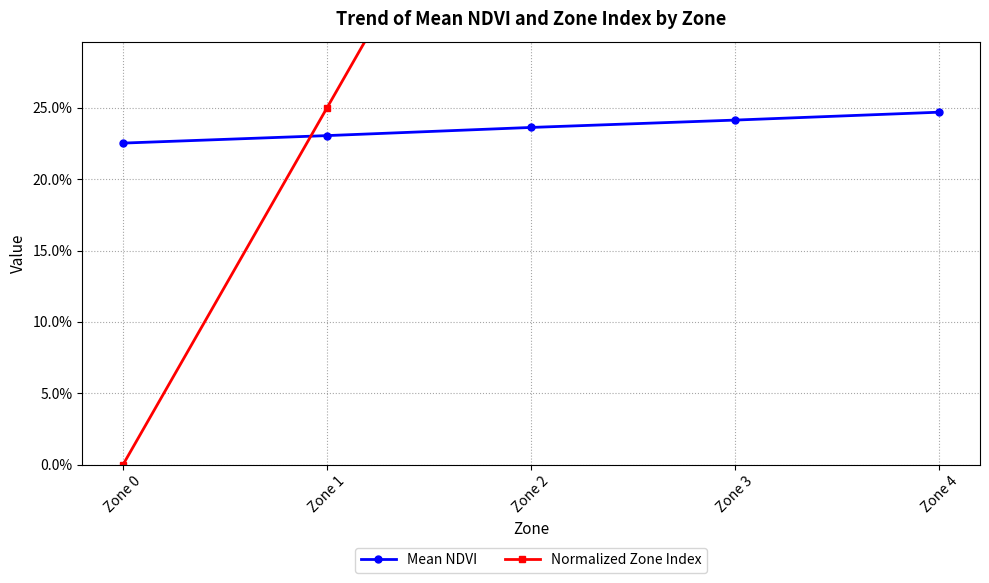

What is the value of the Normalized Zone Index point at the 3rd from the left?

0.5